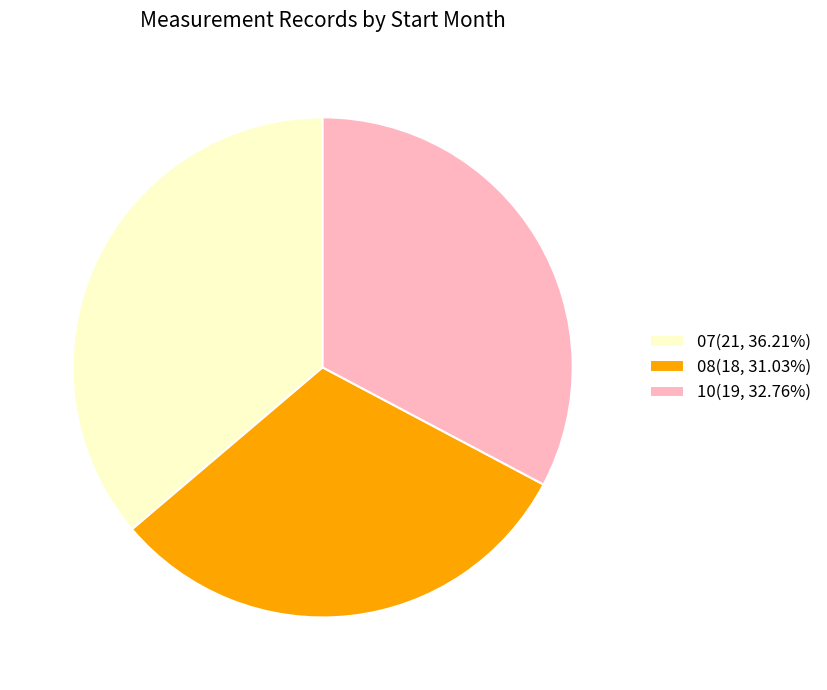

Rank the categories by value from lowest to highest.

08, 10, 07